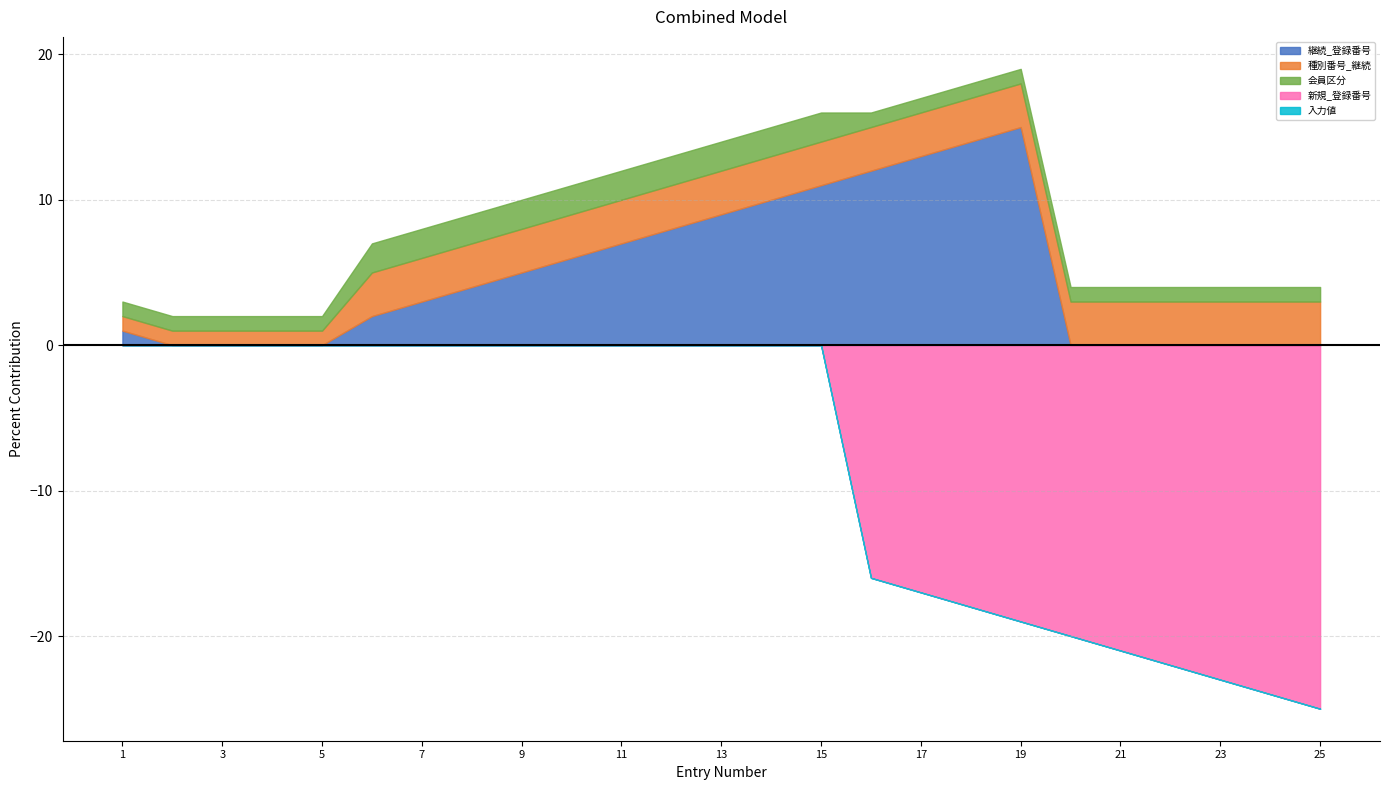

Does the chart have visible grid lines?

Yes